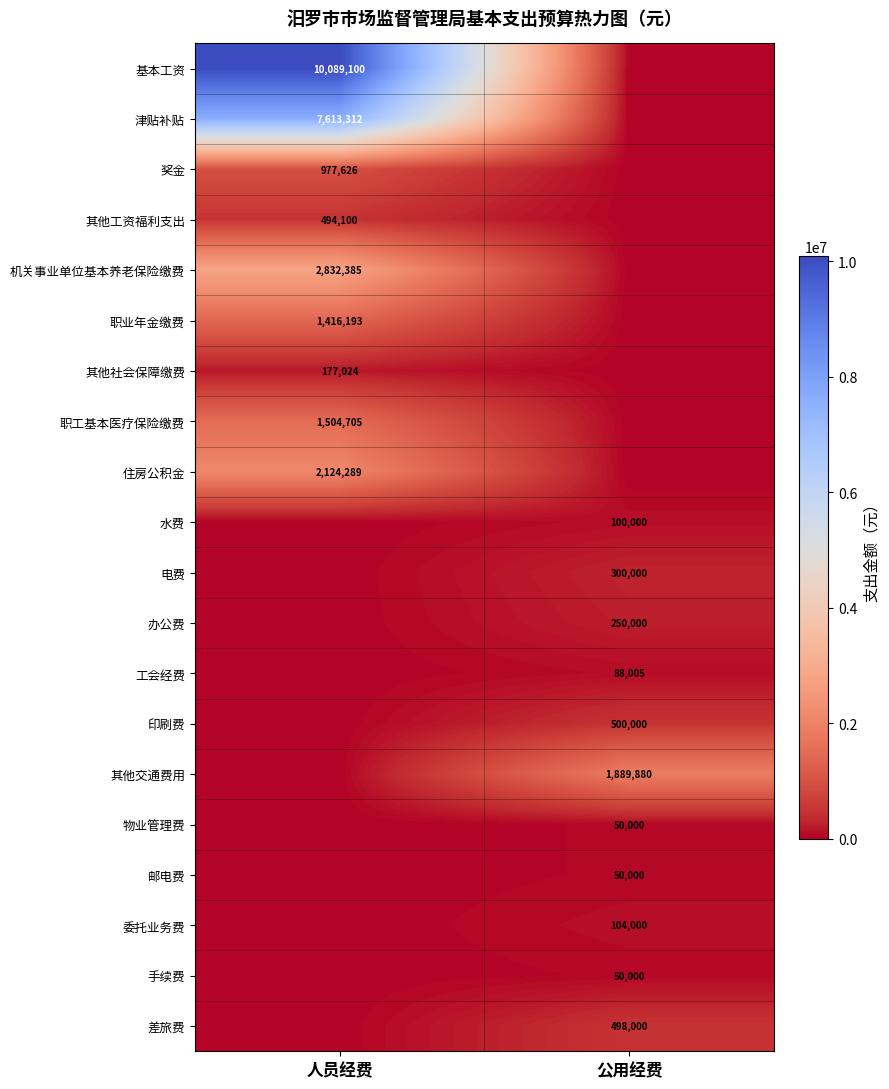

Is it true that 其他交通费用 equals 1889880 at 公用经费?

True